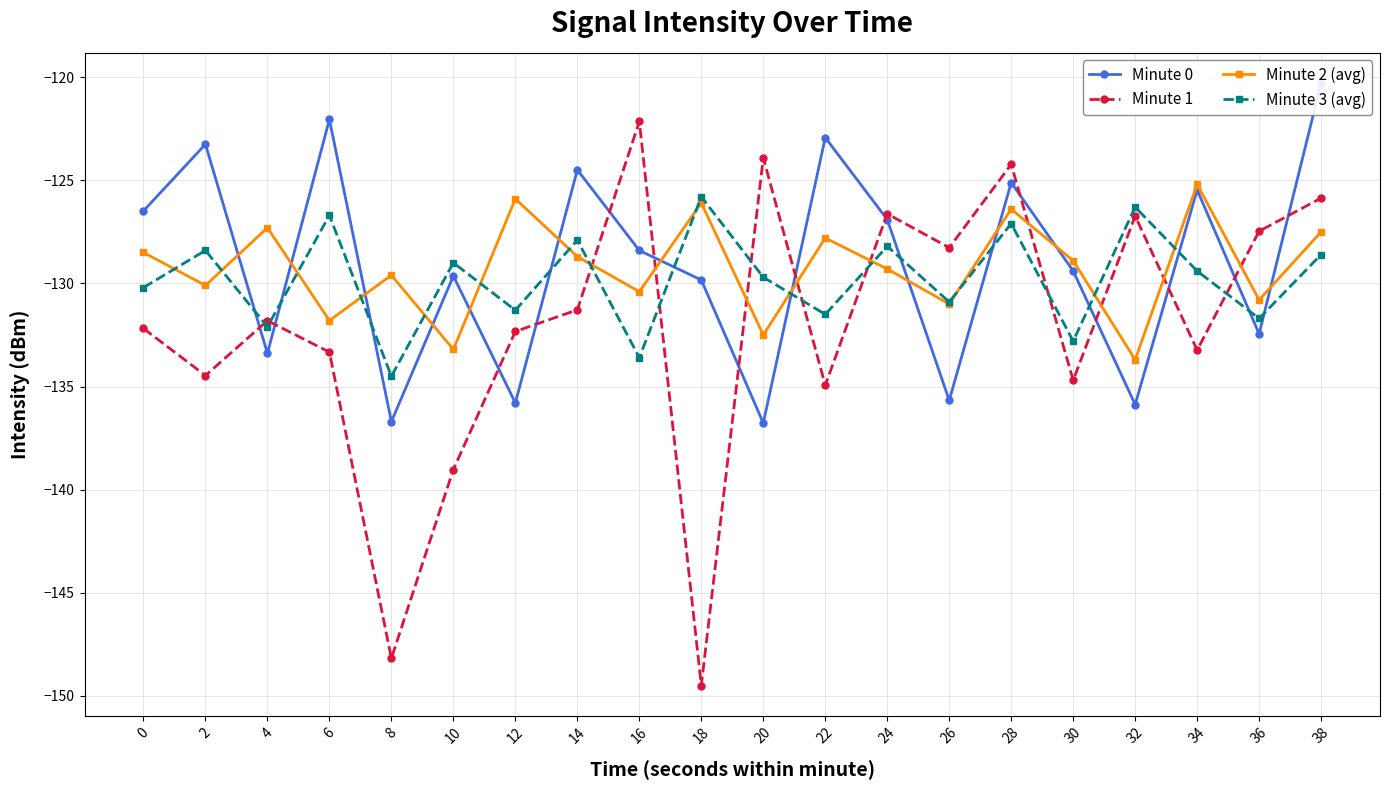

How many intersections are there between Minute 3 (avg) and Minute 0?

12